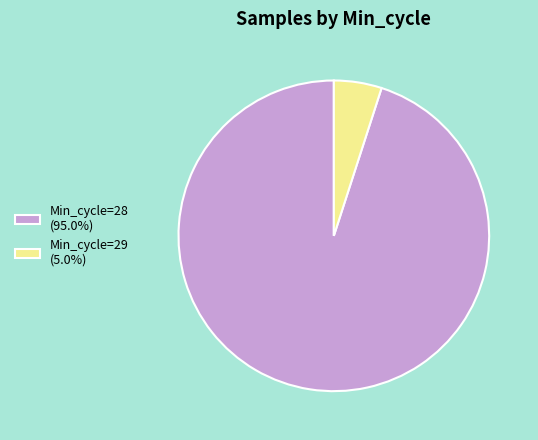

Count the number of slices in the pie.

2